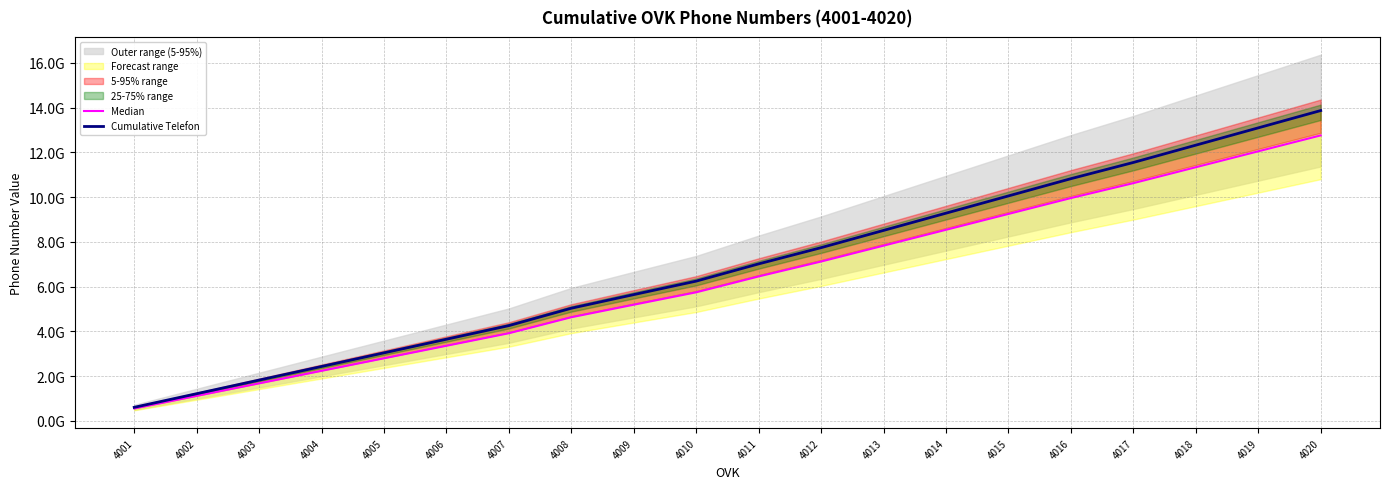

Reading left to right, what are all the values shown in this chart?

Median: 559685108.7	1119515571.8	1679430329.1	2239394816.9	2799404652.5	3359448915.4	3919676815.8	4634843627.4	5195082813.4	5749538643.9	6458572764.0	7125520681.0	7834554846.2	8543589030.7	9252623280.6	9961662273.9	10628621314.6	11340092213.9	12051570015.9	12763078278.2
Cumulative Telefon: 608353379.0	1216864752.0	1825467749.0	2434124801.0	3042831144.0	3651574908.0	4260518278.0	5037873508.0	5646829145.0	6249498526.0	7020187787.0	7745131175.0	8515820485.0	9286509816.0	10057199218.0	10827893776.0	11552849255.0	12326187189.0	13099532626.0	13872911172.0